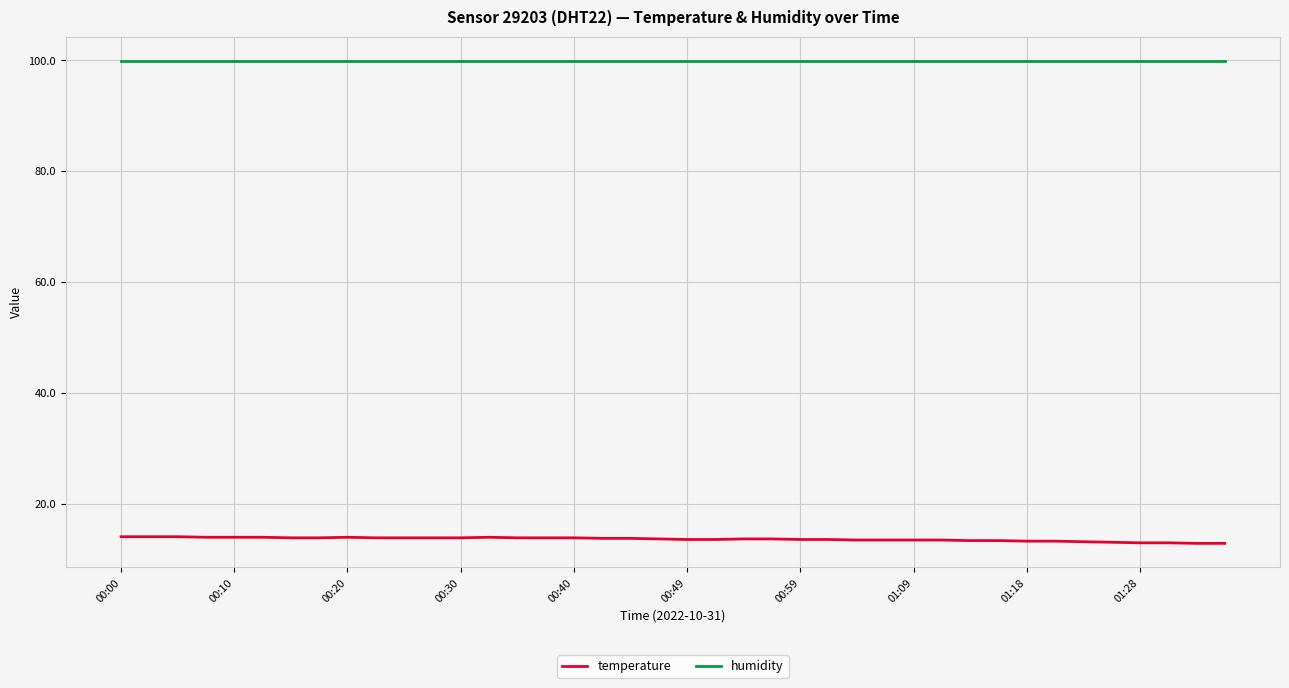

Count the number of categories in the chart.

40